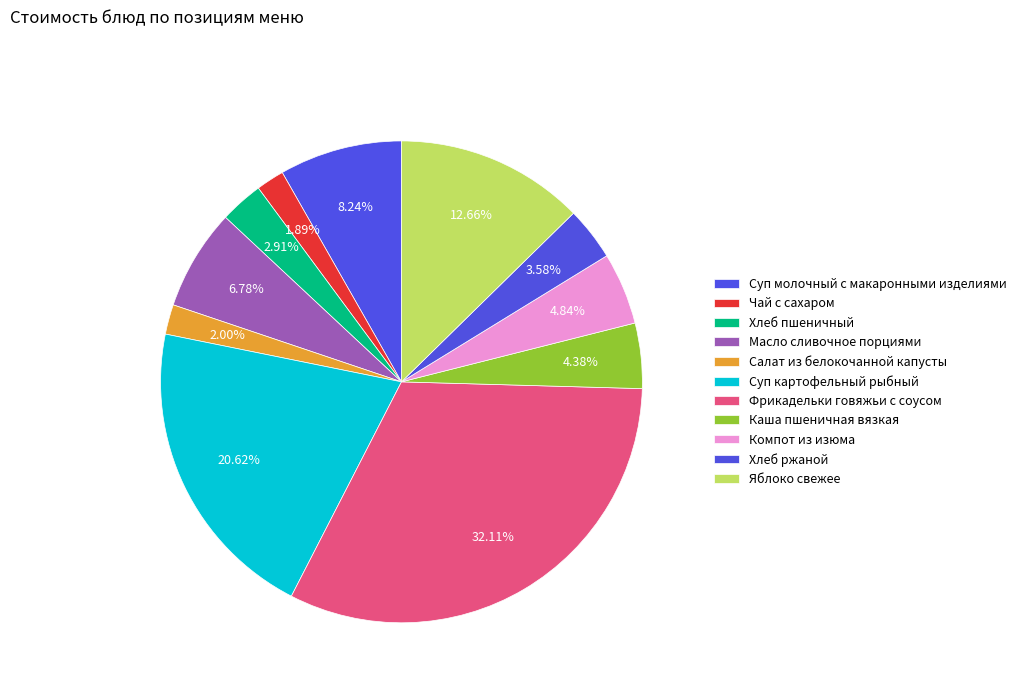

Is there a majority slice in this chart?

No